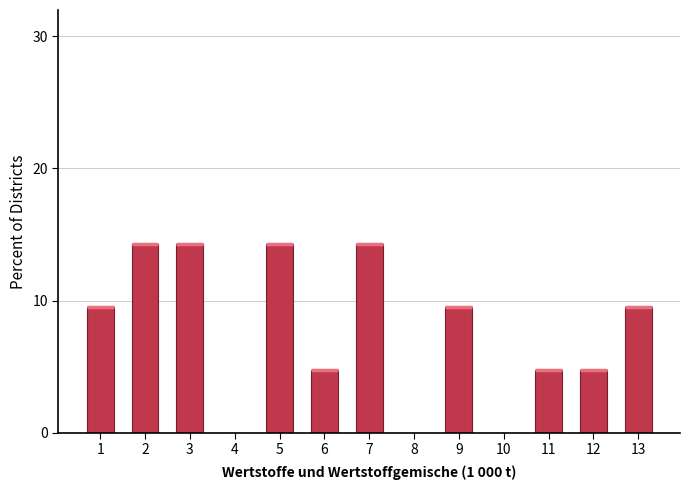

Reading right to left, what are all the values shown in this chart?

13=9.5	12=4.8	11=4.8	10=0.0	9=9.5	8=0.0	7=14.3	6=4.8	5=14.3	4=0.0	3=14.3	2=14.3	1=9.5